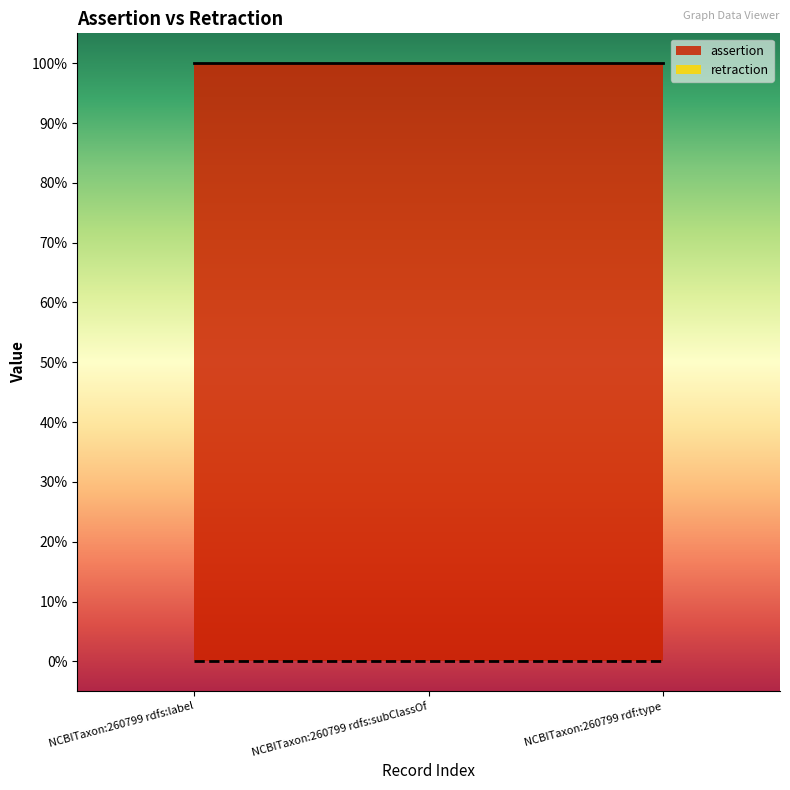

Is the value of retraction at NCBITaxon:260799 rdf:type greater than the value of assertion at NCBITaxon:260799 rdfs:label?

No